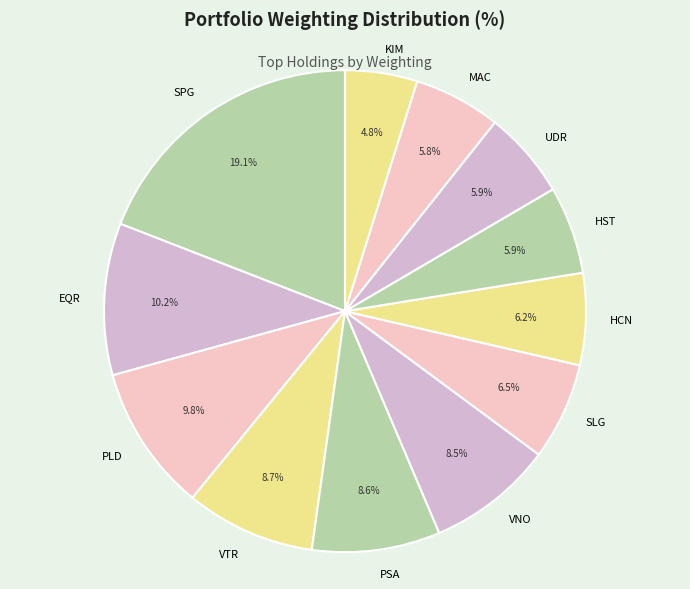

Count the number of slices in the pie.

12